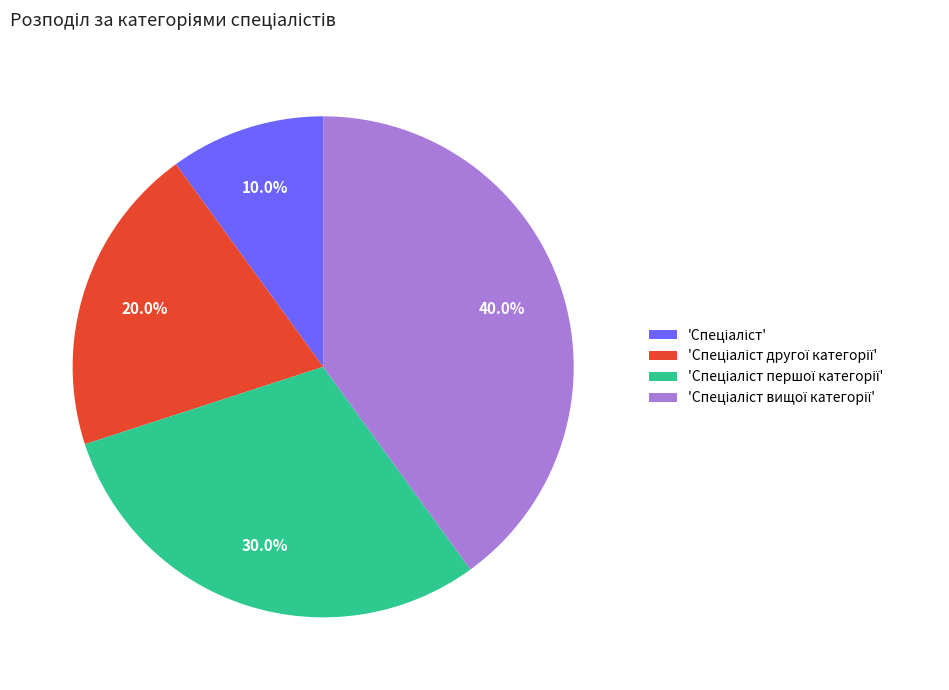

Is there any slice that represents more than half of the pie?

No